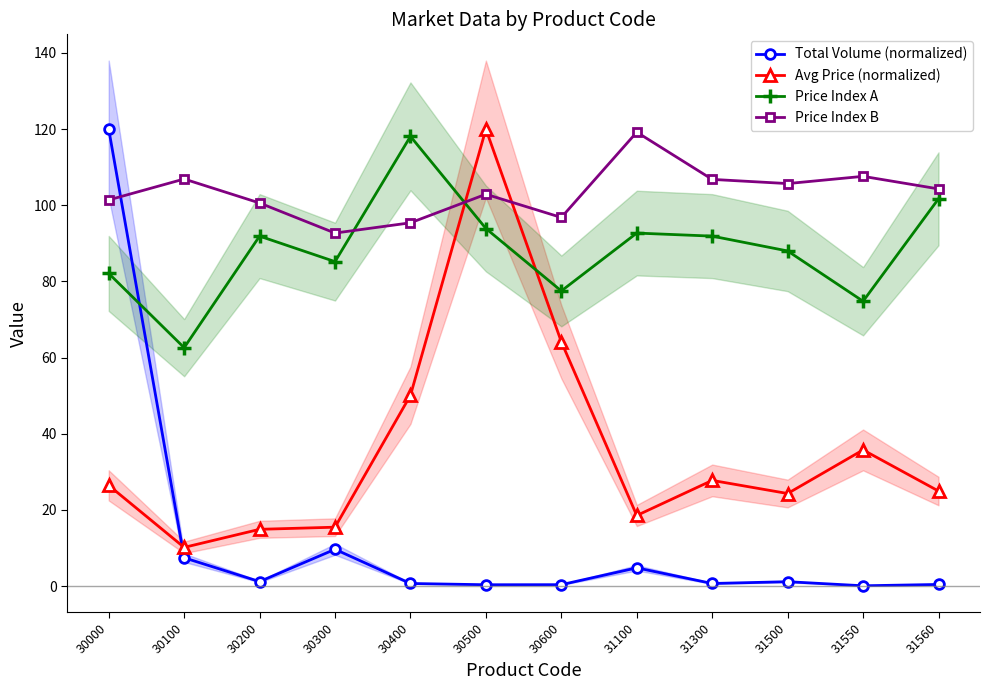

At how many categories does at least one series exceed 63?

12